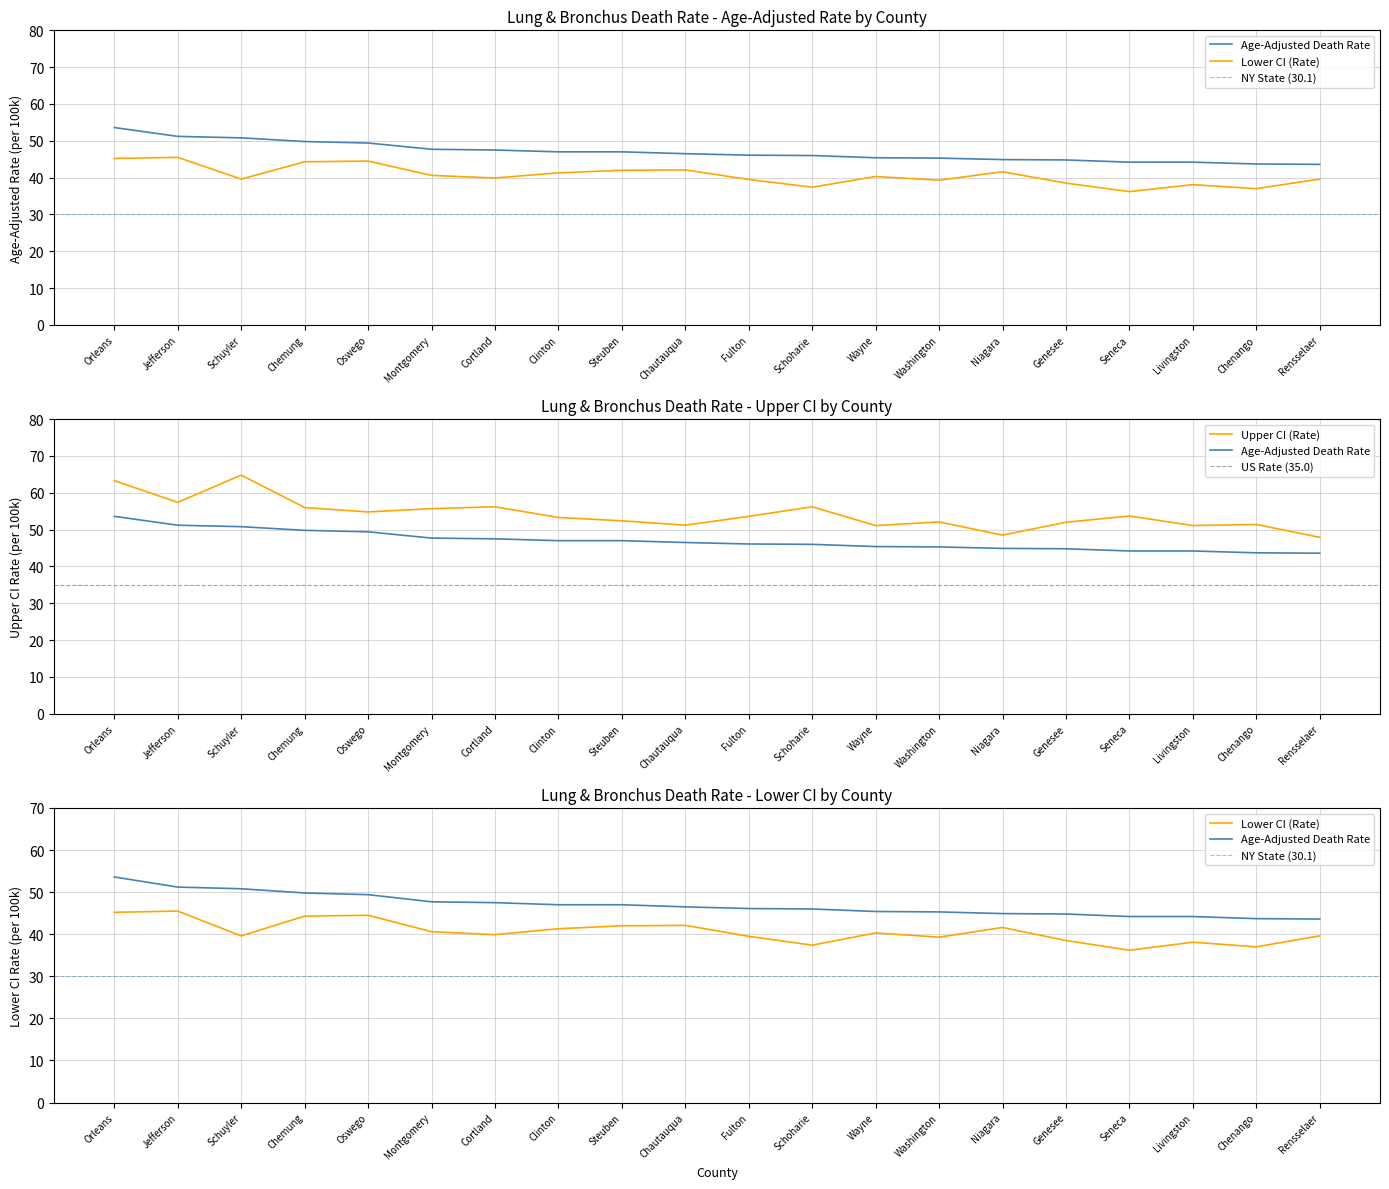

True or false: Lower CI (Rate) has a value of 19.0 at Chenango.

False